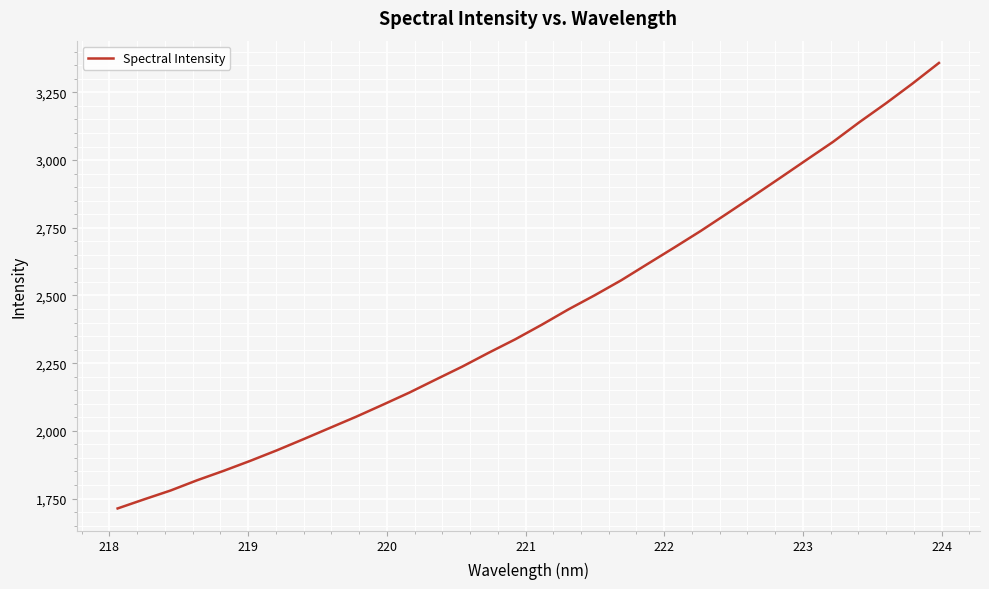

What is the greatest value displayed?

3358.6